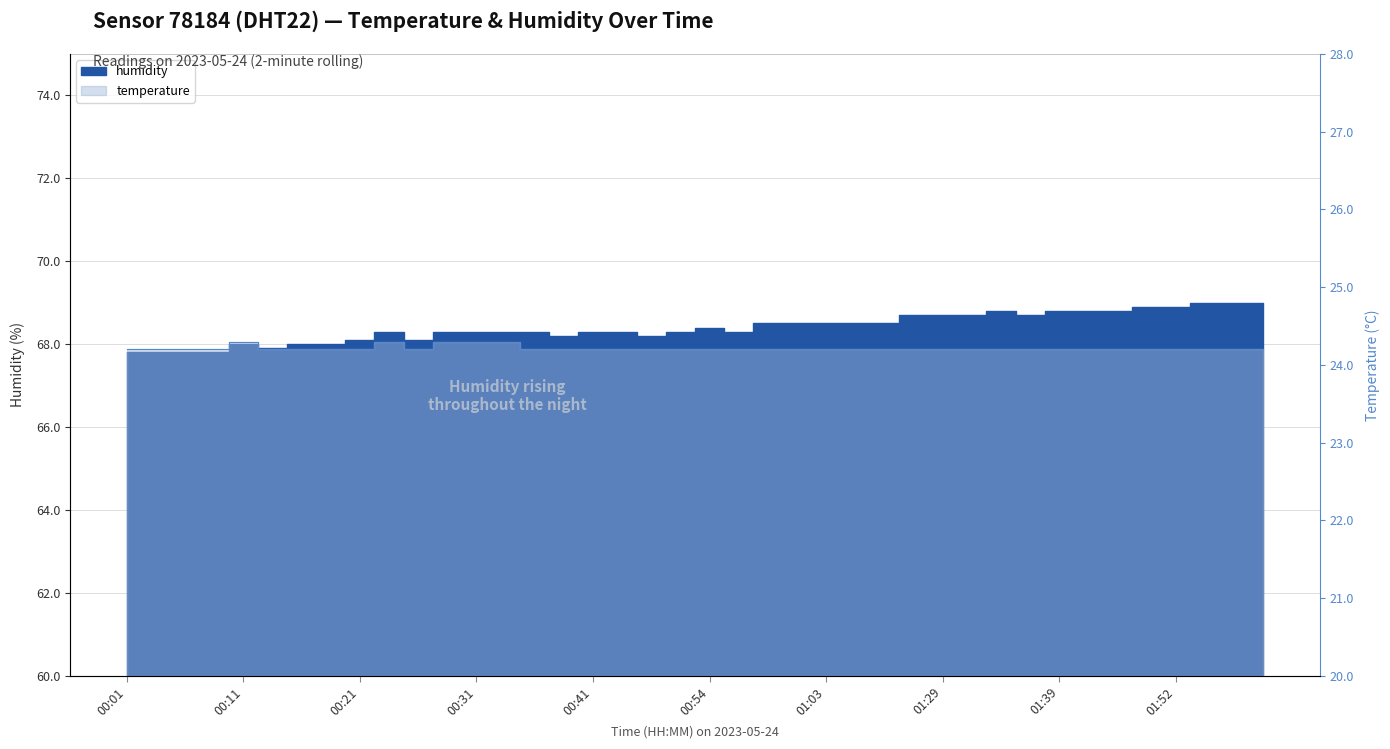

What is the label of the 38th point from the left?

01:54